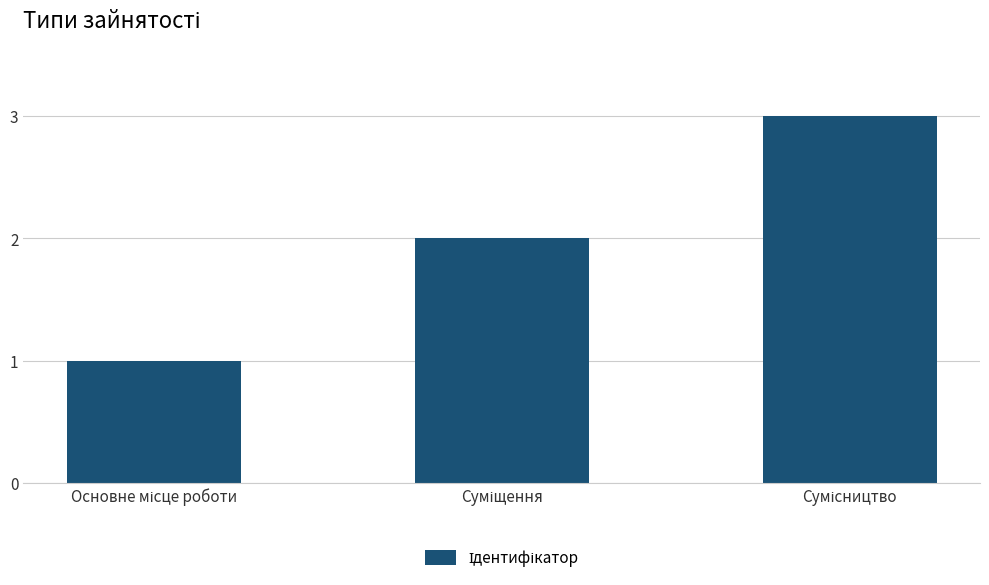

What is the sum of all values?

6